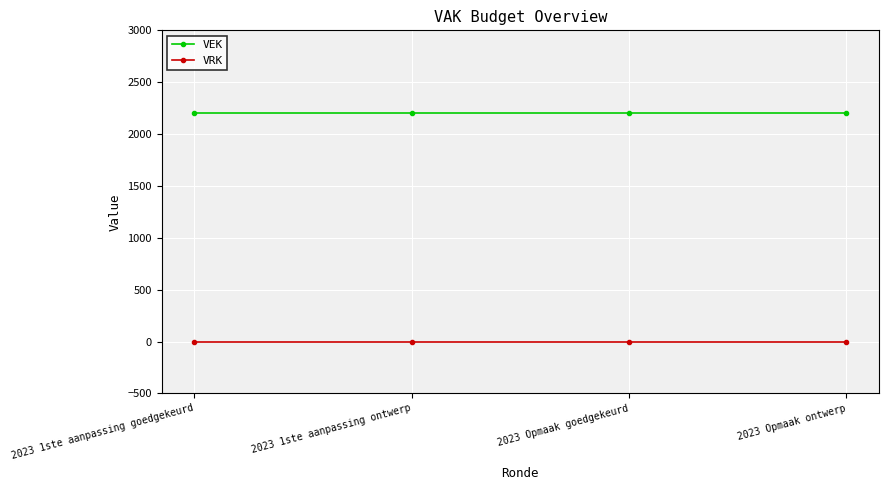

Rank the series by their average value, from highest to lowest.

VEK, VRK